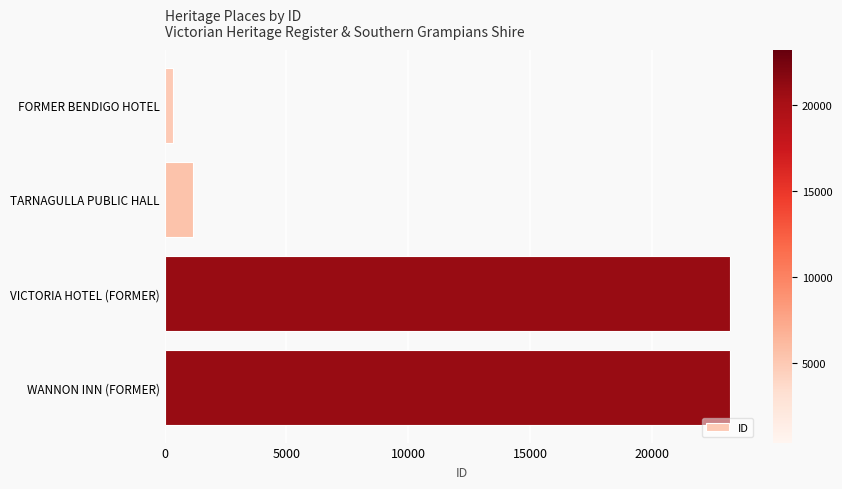

Between VICTORIA HOTEL (FORMER) and FORMER BENDIGO HOTEL, which is larger?

VICTORIA HOTEL (FORMER)